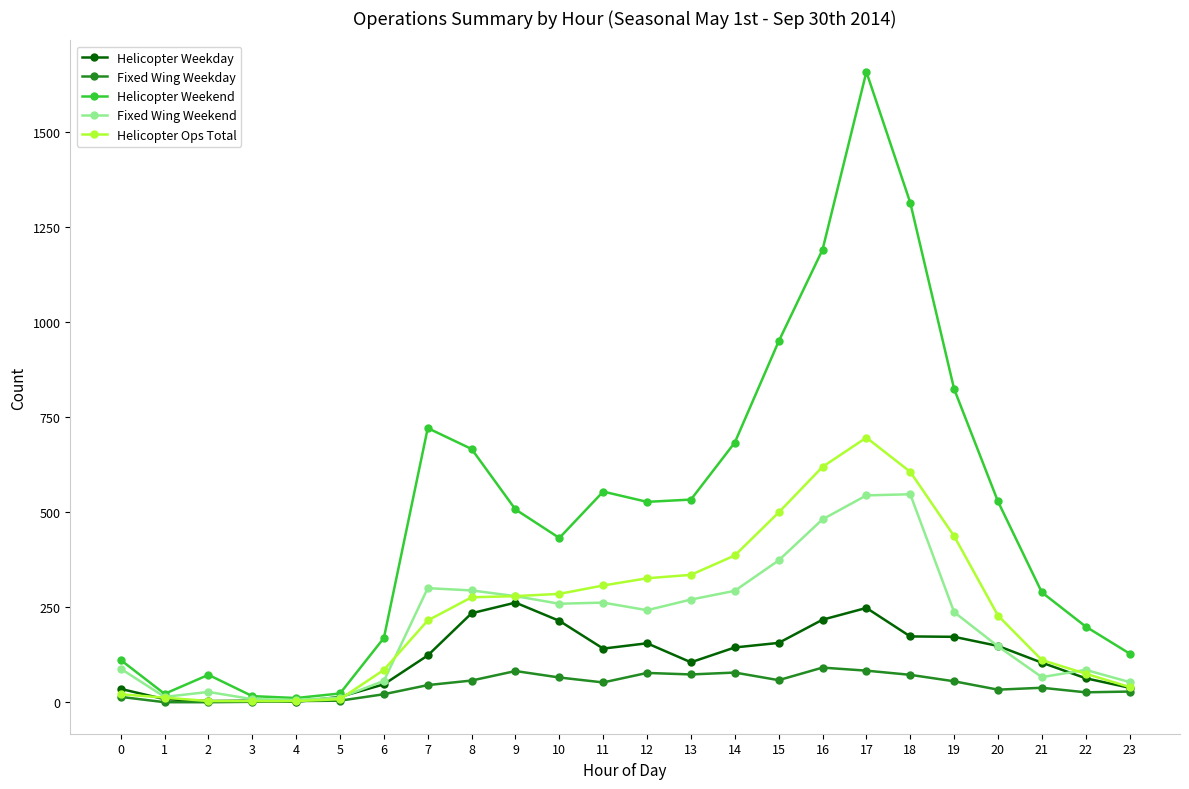

What is the maximum value shown in the chart?

1658